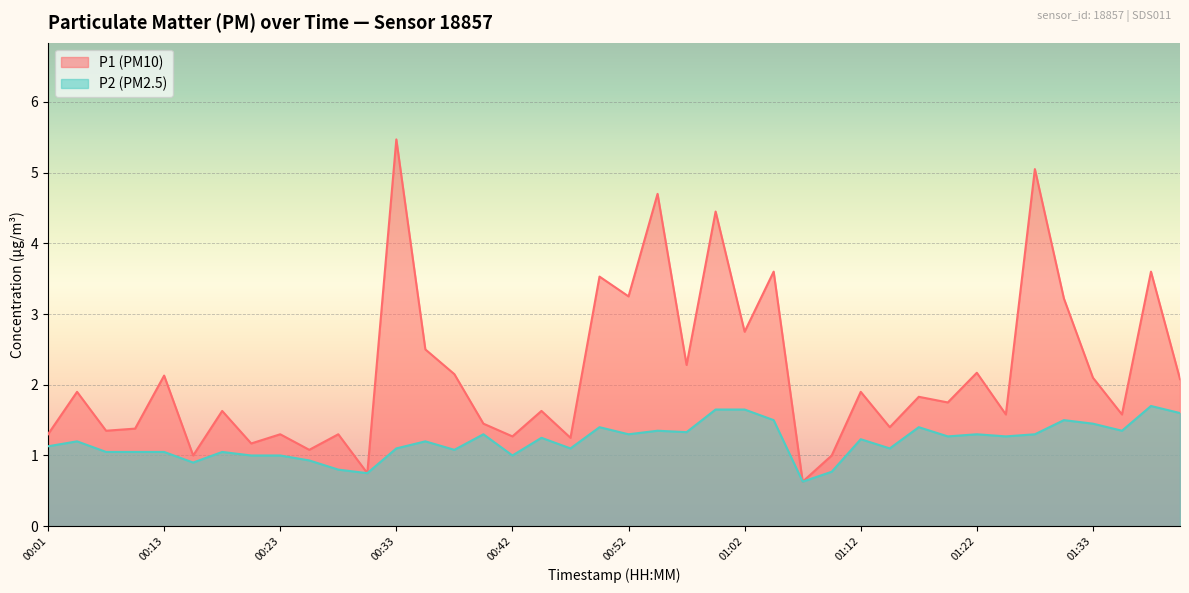

At which label does P1 reach its minimum?

01:07